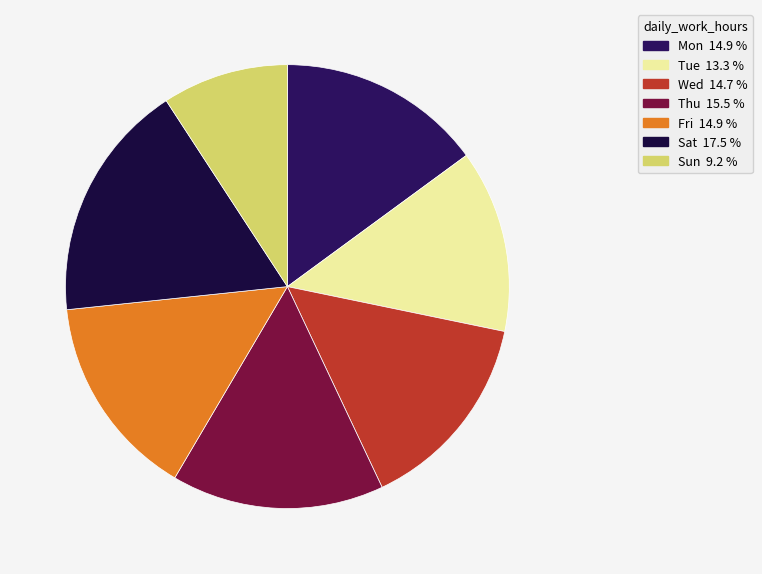

Which slice is the largest?

Sat